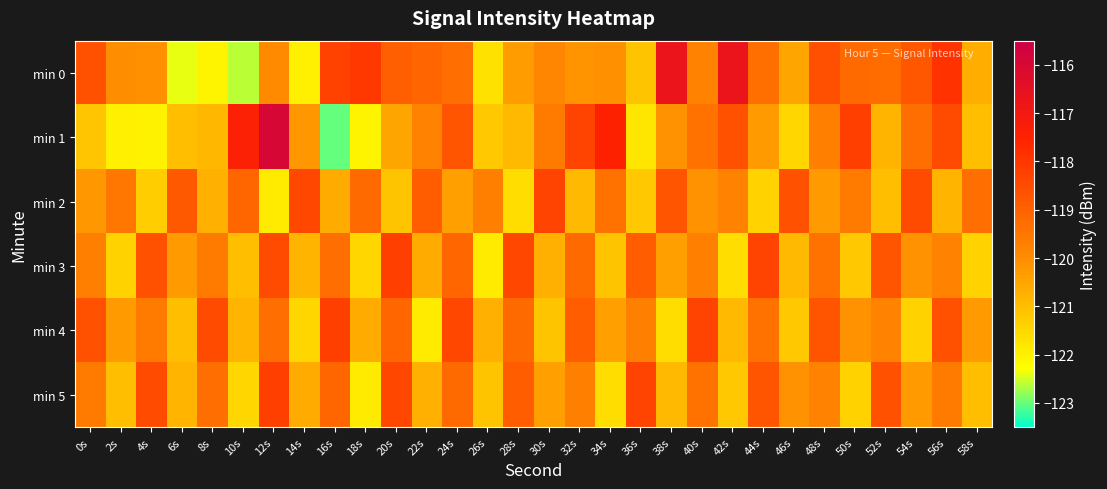

Reading left to right, list all the values displayed in this chart.

min 0: 0s=-118.6	2s=-120.0	4s=-120.1	6s=-122.4	8s=-122.1	10s=-122.6	12s=-120.0	14s=-122.0	16s=-118.3	18s=-118.0	20s=-118.9	22s=-119.1	24s=-119.3	26s=-121.7	28s=-120.3	30s=-119.8	32s=-120.1	34s=-120.1	36s=-121.1	38s=-116.7	40s=-119.8	42s=-116.7	44s=-119.3	46s=-120.5	48s=-118.6	50s=-119.2	52s=-119.3	54s=-118.7	56s=-117.9	58s=-120.7
min 1: 0s=-121.1	2s=-122.0	4s=-122.0	6s=-121.0	8s=-120.8	10s=-117.4	12s=-116.0	14s=-120.2	16s=-123.0	18s=-122.1	20s=-120.5	22s=-119.8	24s=-118.7	26s=-121.2	28s=-120.9	30s=-119.6	32s=-118.3	34s=-117.5	36s=-121.8	38s=-120.1	40s=-119.4	42s=-118.6	44s=-120.3	46s=-121.5	48s=-119.7	50s=-118.2	52s=-120.8	54s=-119.3	56s=-118.5	58s=-121.0
min 2: 0s=-120.2	2s=-119.5	4s=-121.3	6s=-118.8	8s=-120.7	10s=-119.1	12s=-121.9	14s=-118.4	16s=-120.6	18s=-119.2	20s=-121.1	22s=-118.9	24s=-120.4	26s=-119.7	28s=-121.6	30s=-118.3	32s=-120.9	34s=-119.4	36s=-121.2	38s=-118.7	40s=-120.1	42s=-119.8	44s=-121.4	46s=-118.6	48s=-120.3	50s=-119.6	52s=-121.0	54s=-118.5	56s=-120.8	58s=-119.3
min 3: 0s=-119.7	2s=-121.4	4s=-118.6	6s=-120.3	8s=-119.6	10s=-121.0	12s=-118.5	14s=-120.8	16s=-119.3	18s=-121.5	20s=-118.2	22s=-120.6	24s=-119.1	26s=-121.9	28s=-118.4	30s=-120.7	32s=-119.2	34s=-121.1	36s=-118.9	38s=-120.4	40s=-119.7	42s=-121.6	44s=-118.3	46s=-120.9	48s=-119.4	50s=-121.2	52s=-118.7	54s=-120.1	56s=-119.8	58s=-121.4
min 4: 0s=-118.6	2s=-120.3	4s=-119.6	6s=-121.0	8s=-118.5	10s=-120.8	12s=-119.3	14s=-121.5	16s=-118.2	18s=-120.6	20s=-119.1	22s=-121.9	24s=-118.4	26s=-120.7	28s=-119.2	30s=-121.1	32s=-118.9	34s=-120.4	36s=-119.7	38s=-121.6	40s=-118.3	42s=-120.9	44s=-119.4	46s=-121.2	48s=-118.7	50s=-120.1	52s=-119.8	54s=-121.4	56s=-118.6	58s=-120.3
min 5: 0s=-119.6	2s=-121.0	4s=-118.5	6s=-120.8	8s=-119.3	10s=-121.5	12s=-118.2	14s=-120.6	16s=-119.1	18s=-121.9	20s=-118.4	22s=-120.7	24s=-119.2	26s=-121.1	28s=-118.9	30s=-120.4	32s=-119.7	34s=-121.6	36s=-118.3	38s=-120.9	40s=-119.4	42s=-121.2	44s=-118.7	46s=-120.1	48s=-119.8	50s=-121.4	52s=-118.6	54s=-120.3	56s=-119.6	58s=-121.0